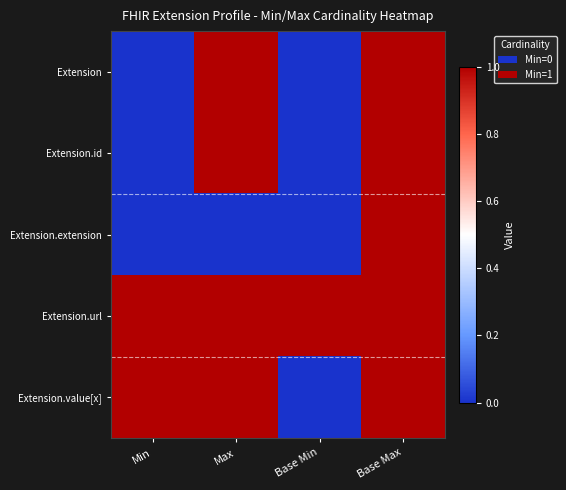

Reading left to right, list all the values displayed in this chart.

Extension: Min=0	Max=1	Base Min=0	Base Max=1
Extension.id: Min=0	Max=1	Base Min=0	Base Max=1
Extension.extension: Min=0	Max=0	Base Min=0	Base Max=1
Extension.url: Min=1	Max=1	Base Min=1	Base Max=1
Extension.value[x]: Min=1	Max=1	Base Min=0	Base Max=1